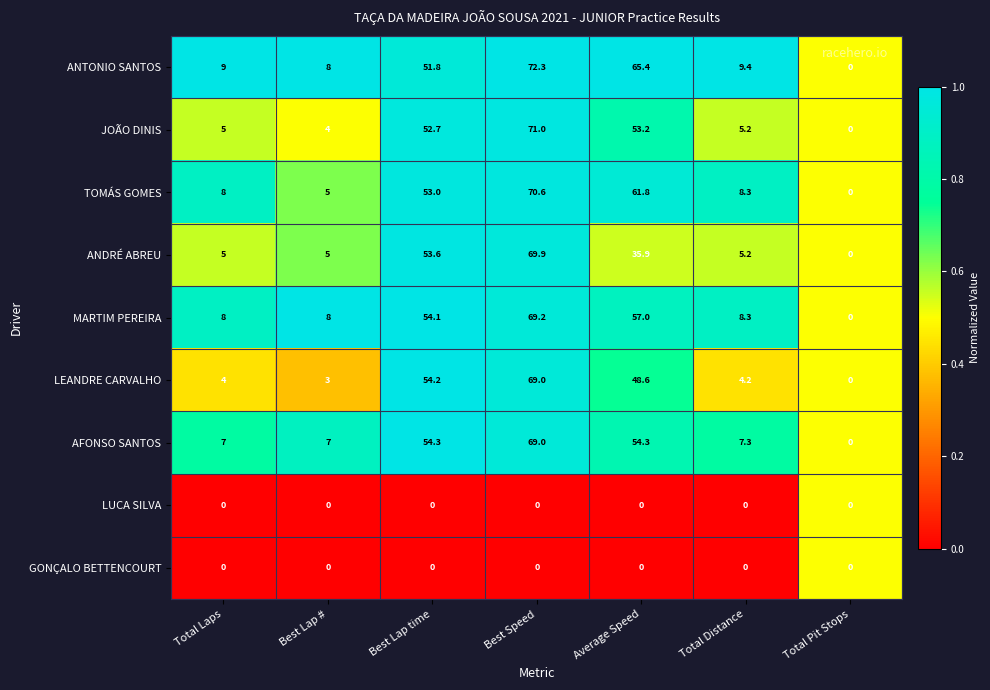

What is the average value of the LEANDRE CARVALHO series?

26.1